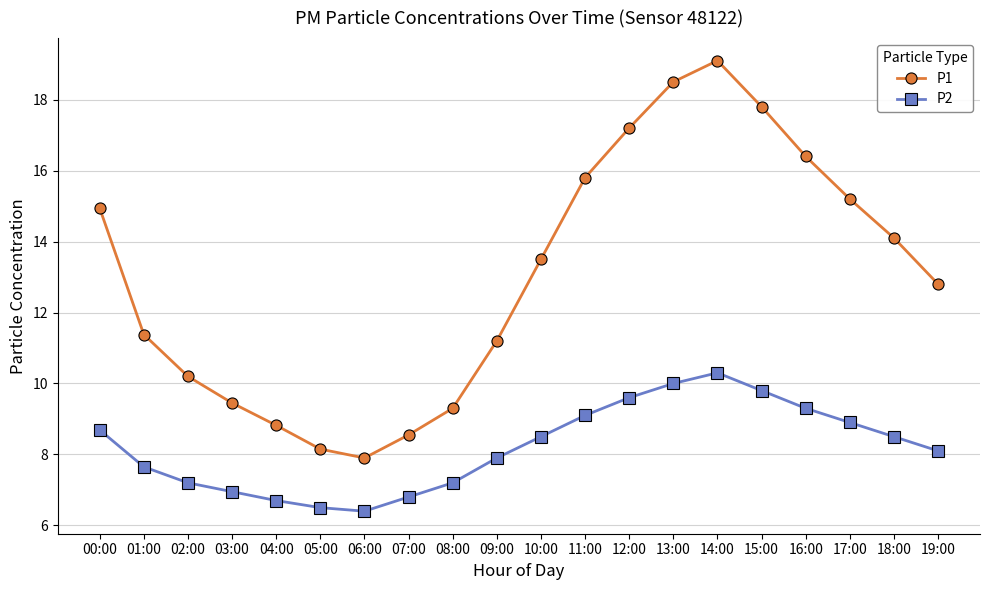

What position from the left is 08:00?

9